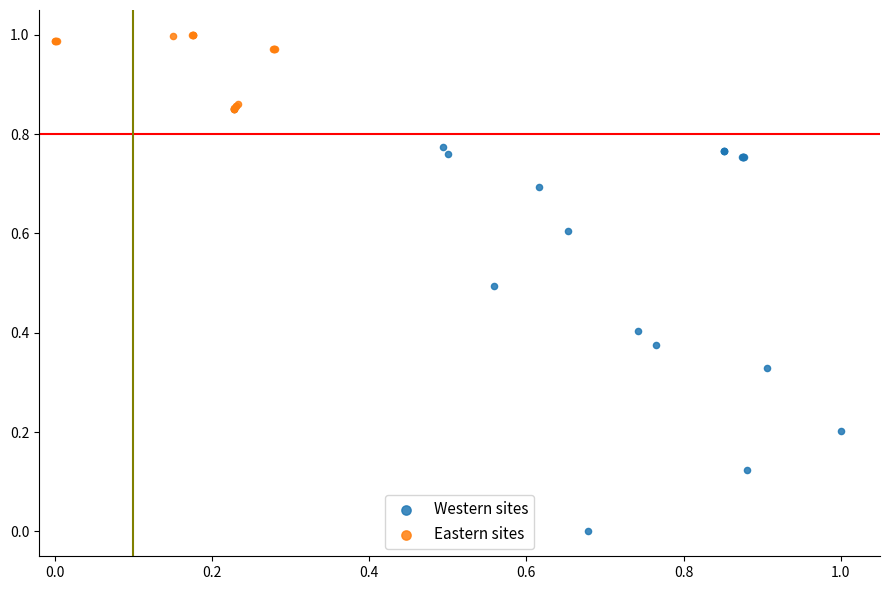

Which series contains the highest Y value?

Eastern sites